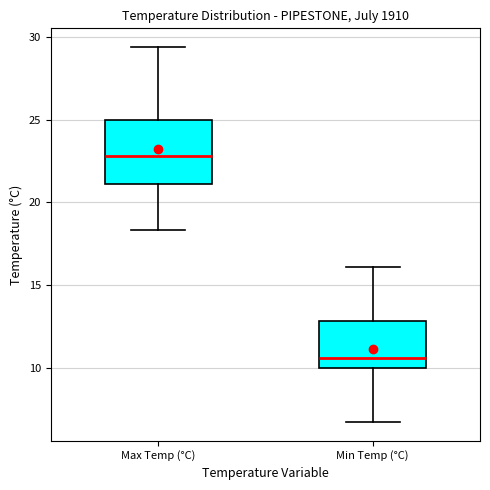

Reading left to right, read every box against the y-axis: the position of its median line, the range the box covers, and the ends of its whiskers. The values are not printed on the chart, so give them approximately, as read against the axis.

Max Temp (°C): median 23.0, box 21.0 to 25.0, whiskers 18.5 to 29.5
Min Temp (°C): median 10.5, box 10.0 to 13.0, whiskers 6.5 to 16.0